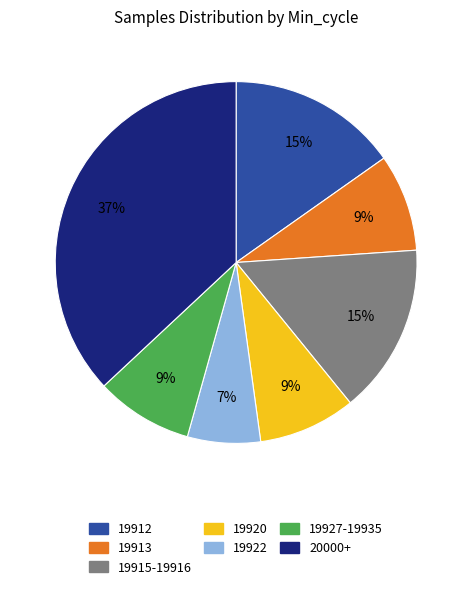

Is there a majority slice in this chart?

No